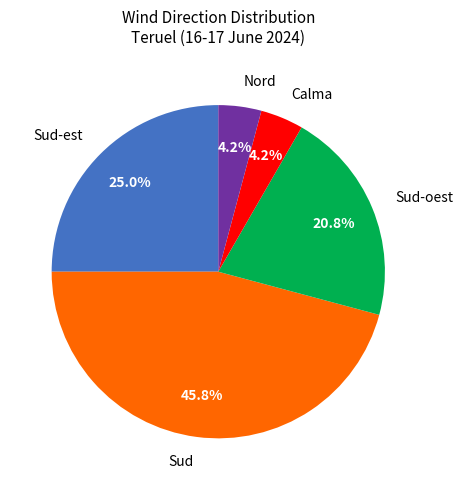

Approximately how many times larger is the value at Calma compared to Sud-oest?

0.2